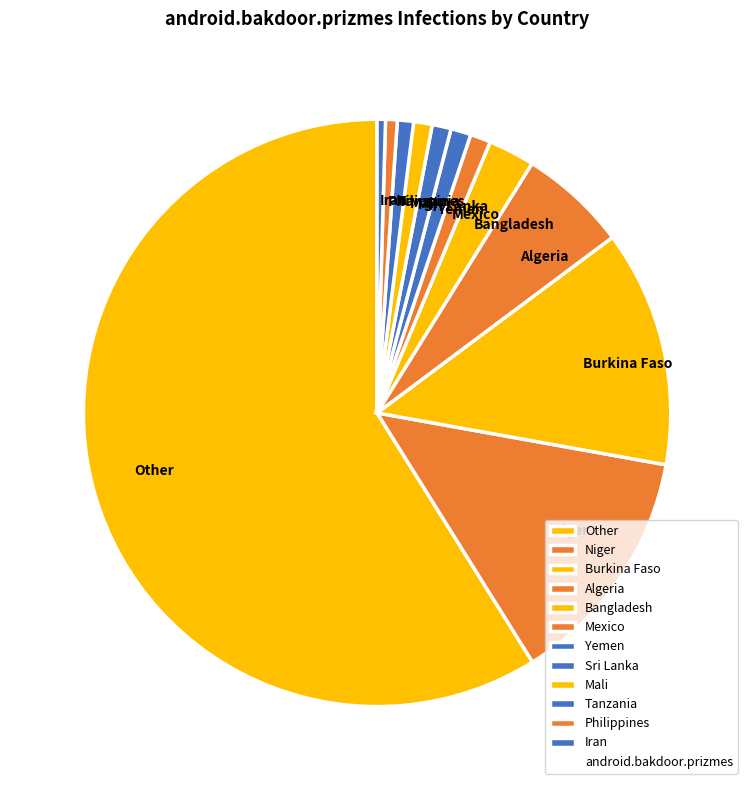

True or false: Yemen accounts for 9% of the total.

False